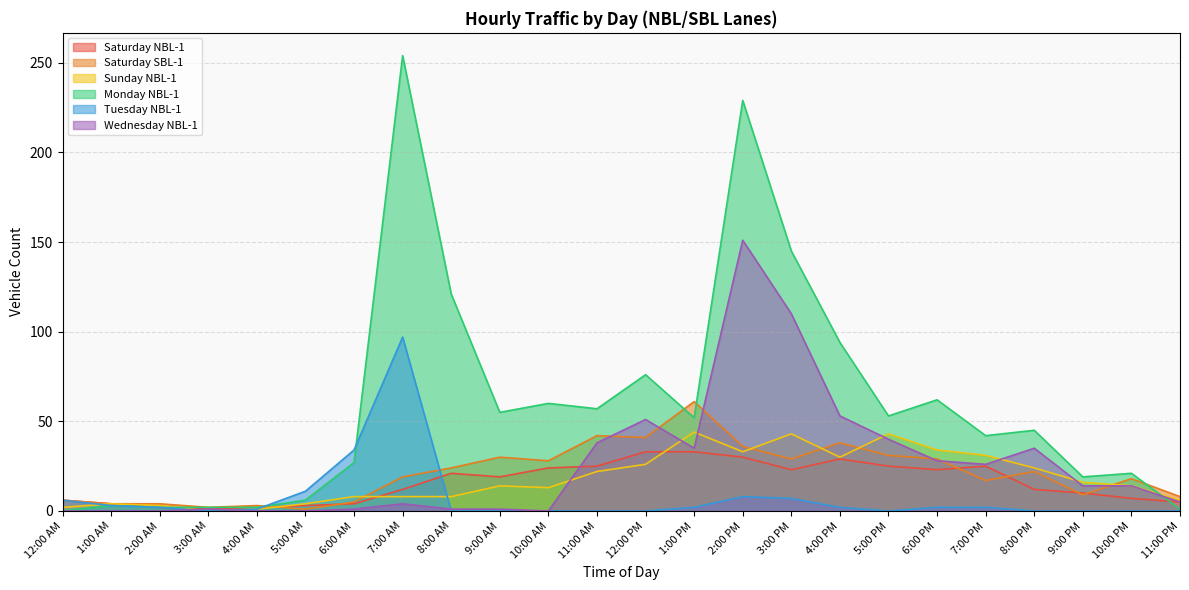

Where is the first local minimum for Tuesday NBL-1?

3:00 AM